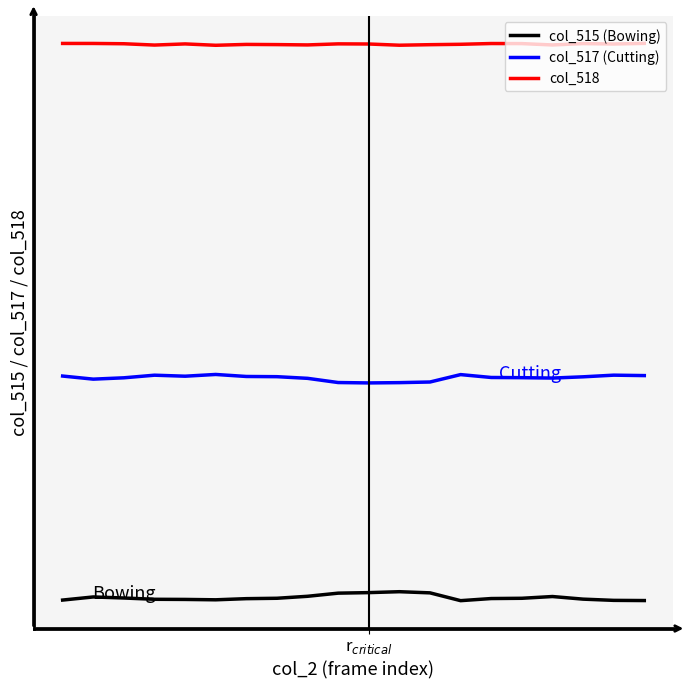

At which category is the sum across all series the highest?

r$_{critical}$